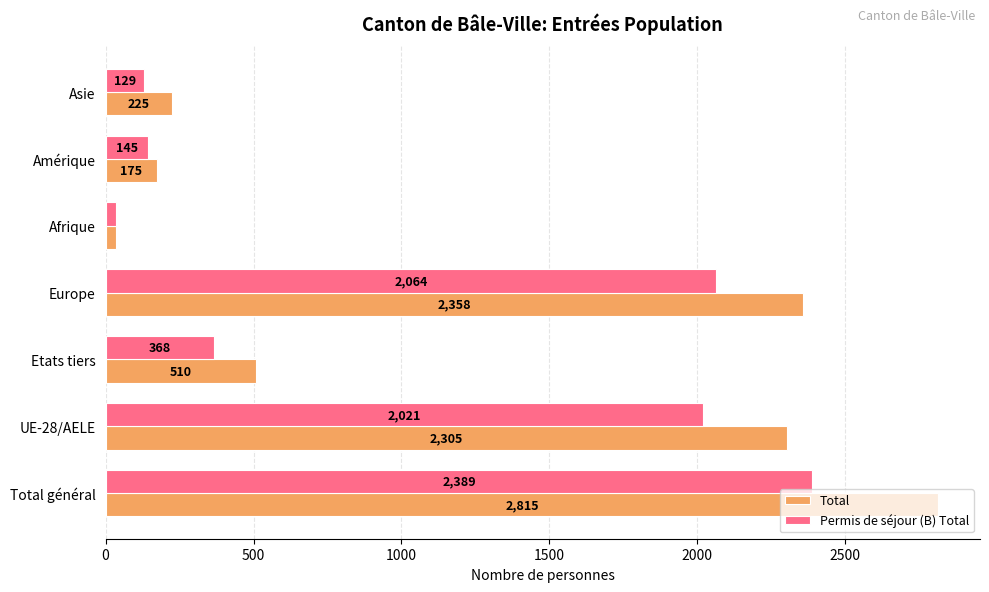

What is the difference between the Permis de séjour (B) Total values at Amérique and Asie?

16